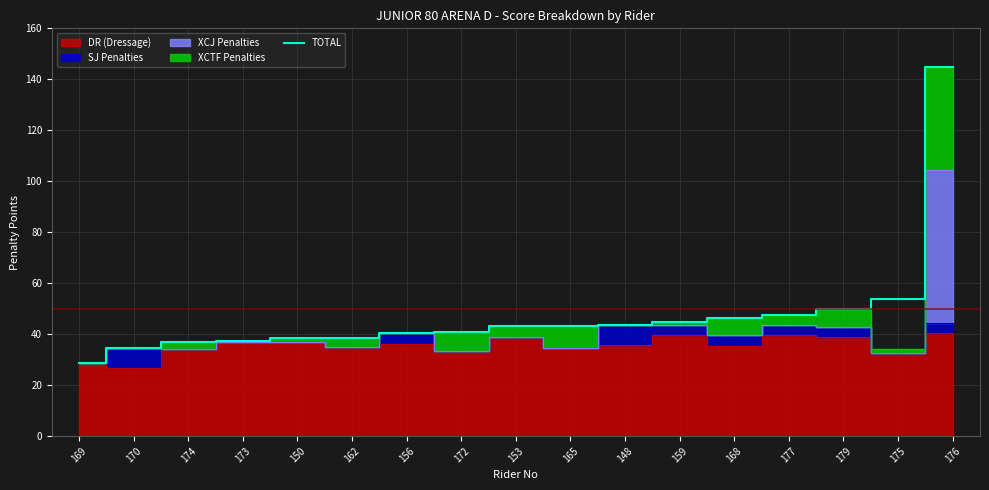

How many lines are shown in the chart?

1